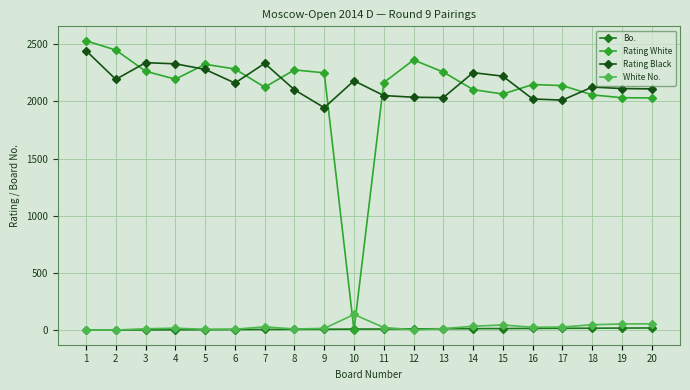

What is the maximum value shown in the chart?

2528